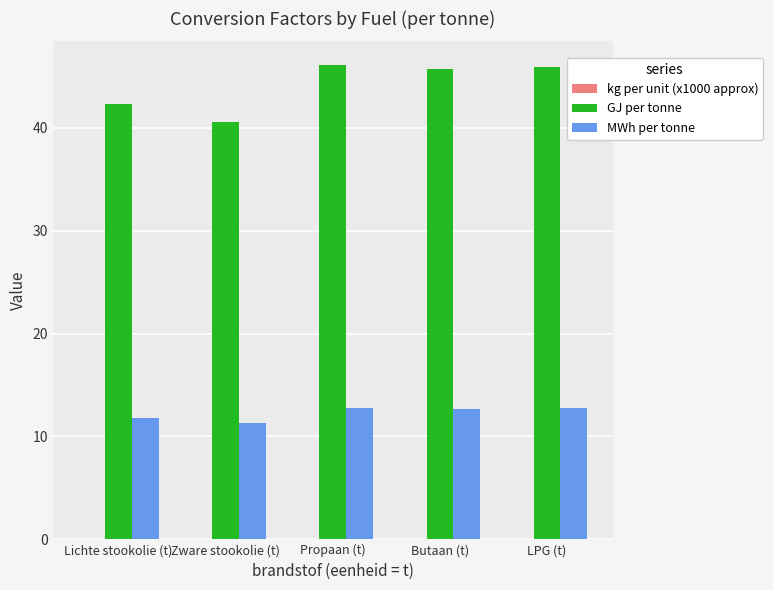

Which series has the largest total across all categories?

GJ per tonne